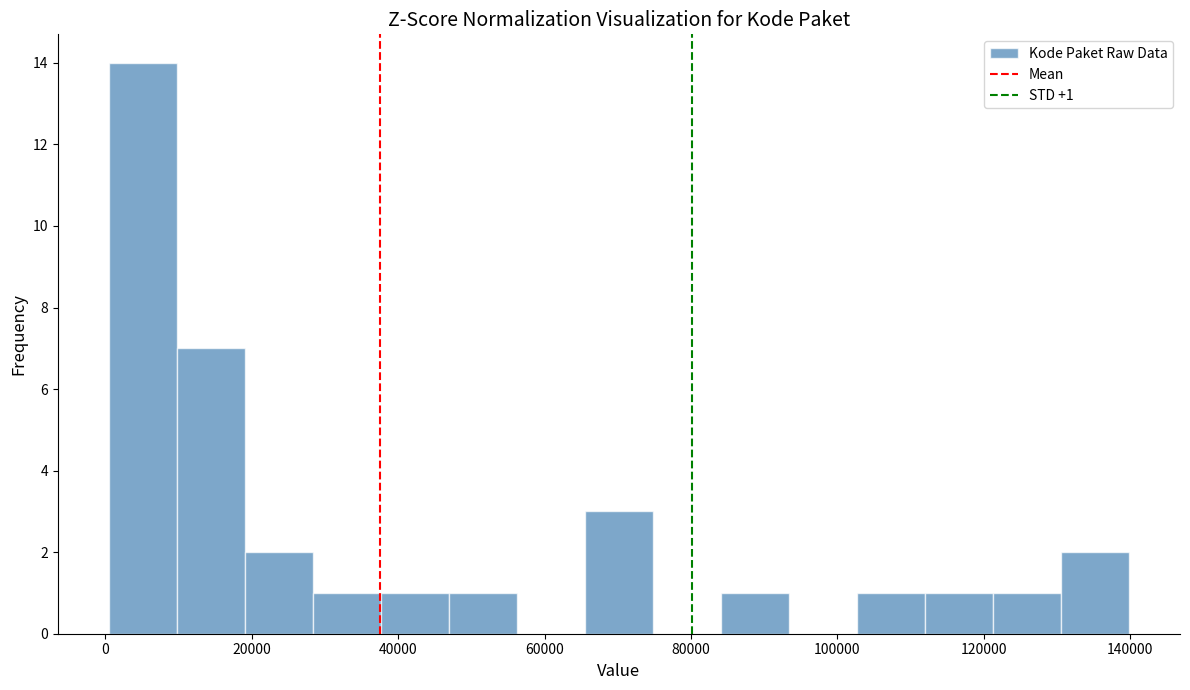

Which range on the x-axis has the tallest bar?

0 to 10000